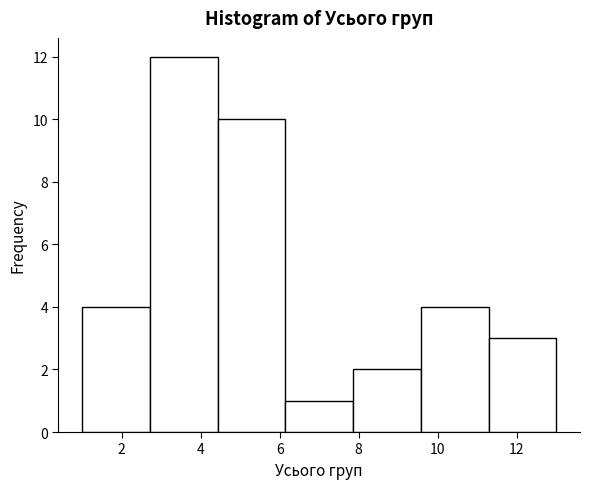

How tall is the bar that spans 1.0 to 2.8 on the x-axis? Neither the bar edges nor the heights are printed on the chart, so give them approximately, as read against the axes.

4